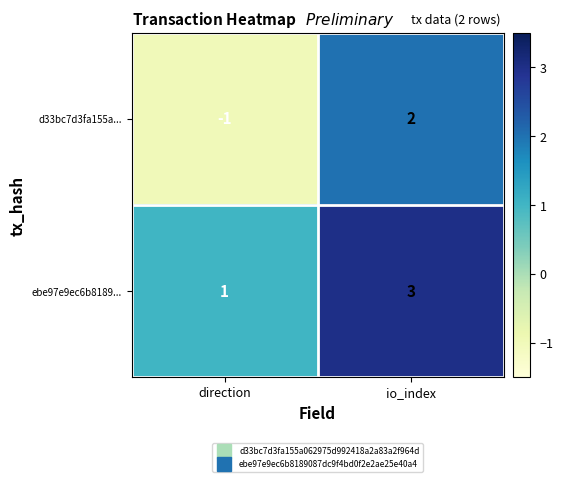

How many categories are shown in the chart?

2